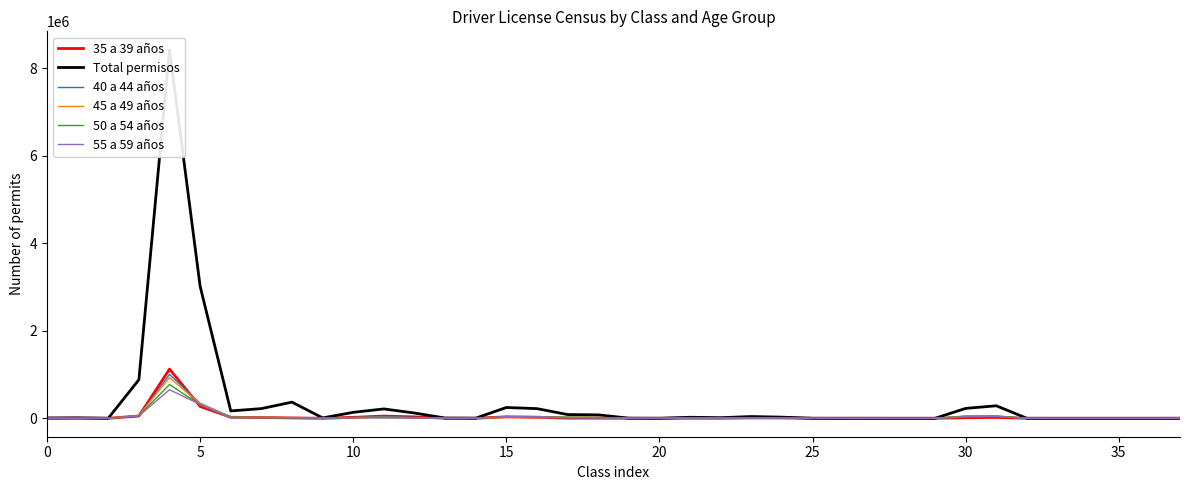

The value of 45 a 49 años at 5 is 330660. True or false?

True